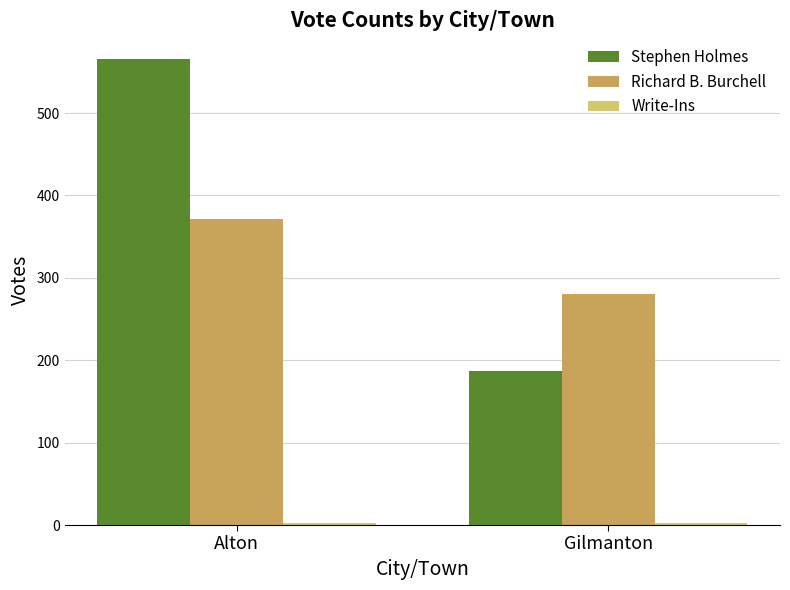

Rank the categories by Richard B. Burchell value from highest to lowest.

Alton, Gilmanton